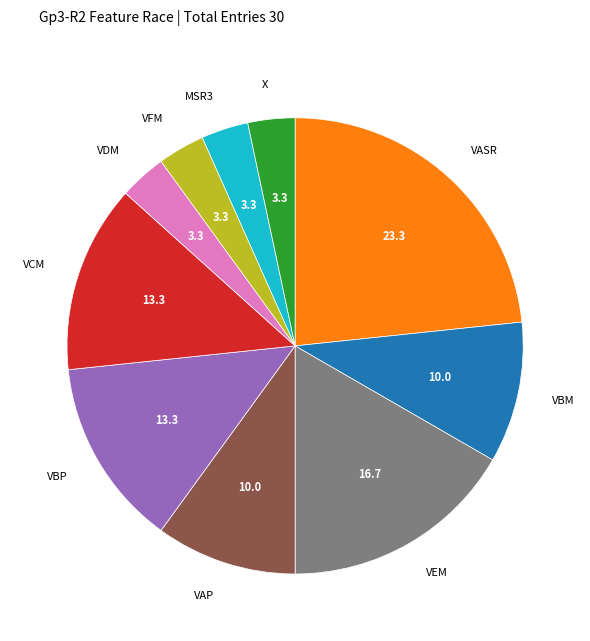

How many slices are in this pie chart?

10